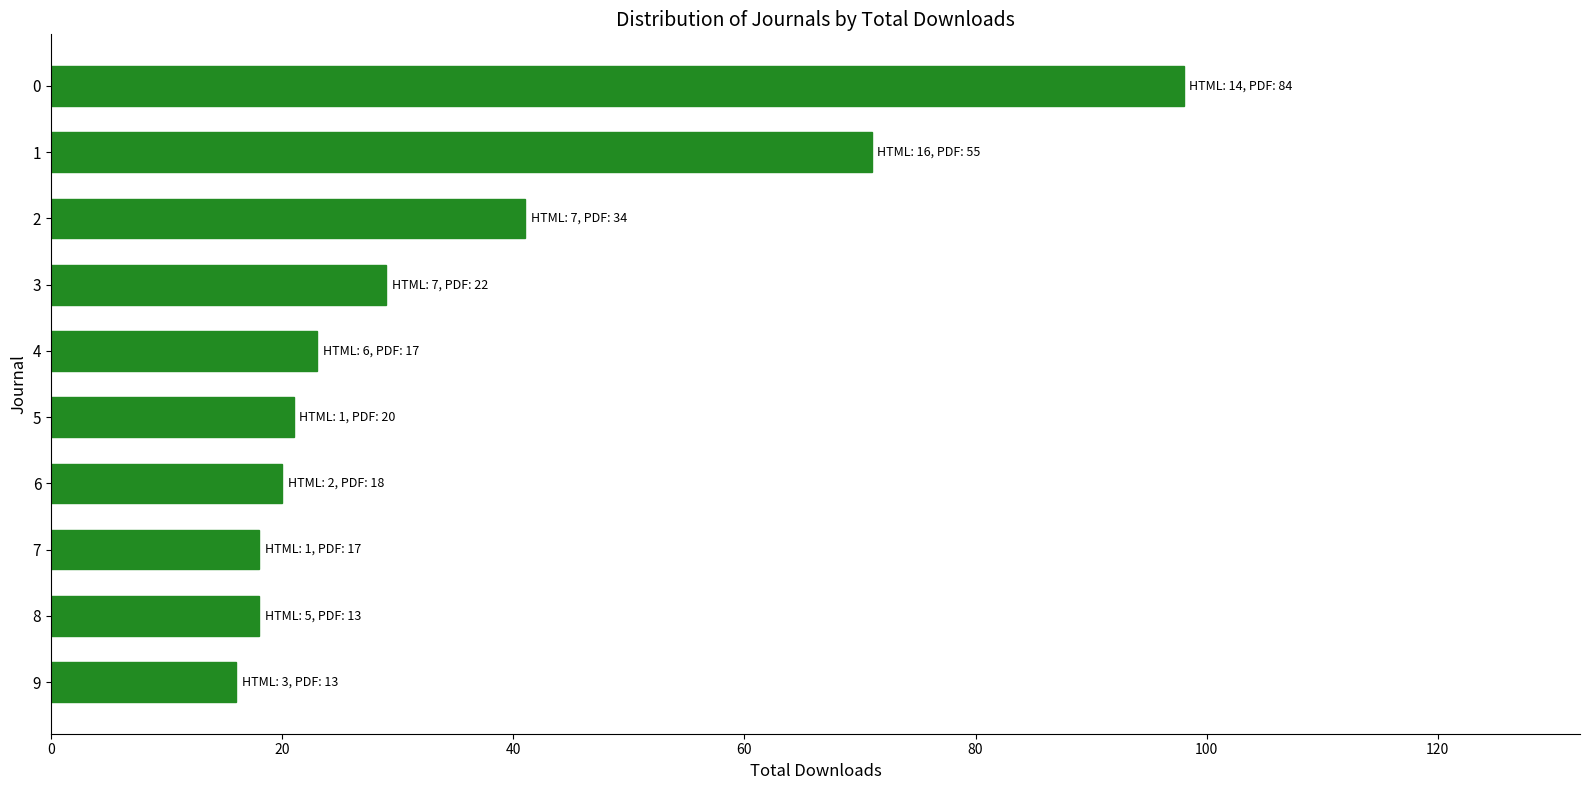

What is the maximum value shown in the chart?

98